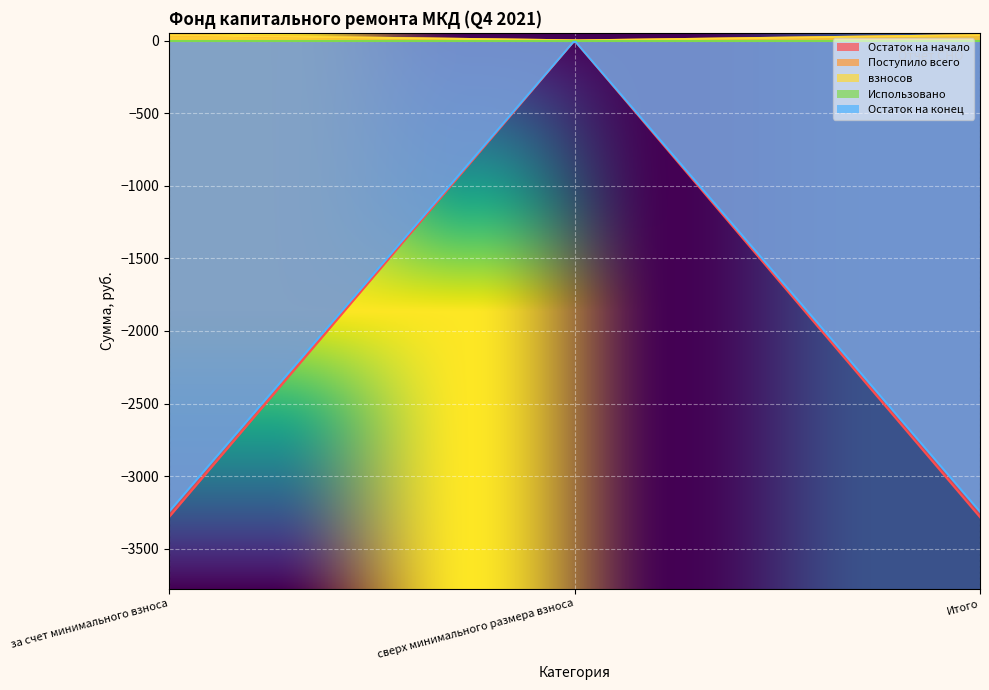

True or false: взносов has a value of 37.2 at за счет минимального взноса.

True